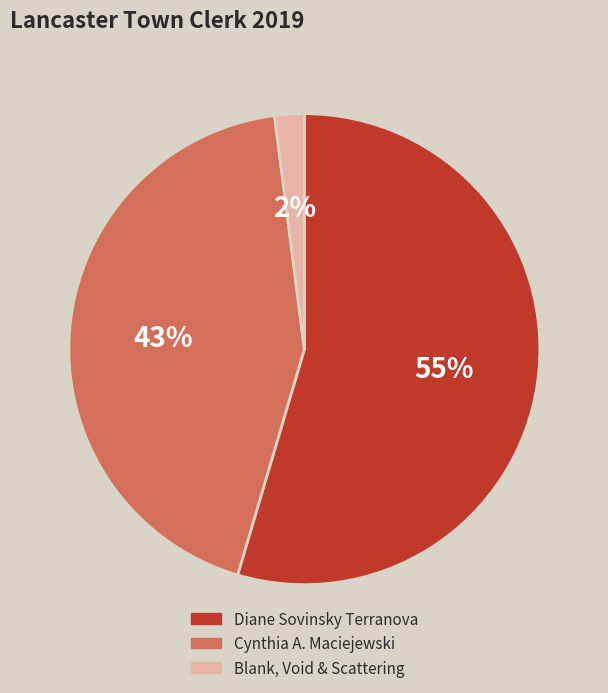

Rank the categories by value from highest to lowest.

Diane Sovinsky Terranova, Cynthia A. Maciejewski, Blank, Void & Scattering